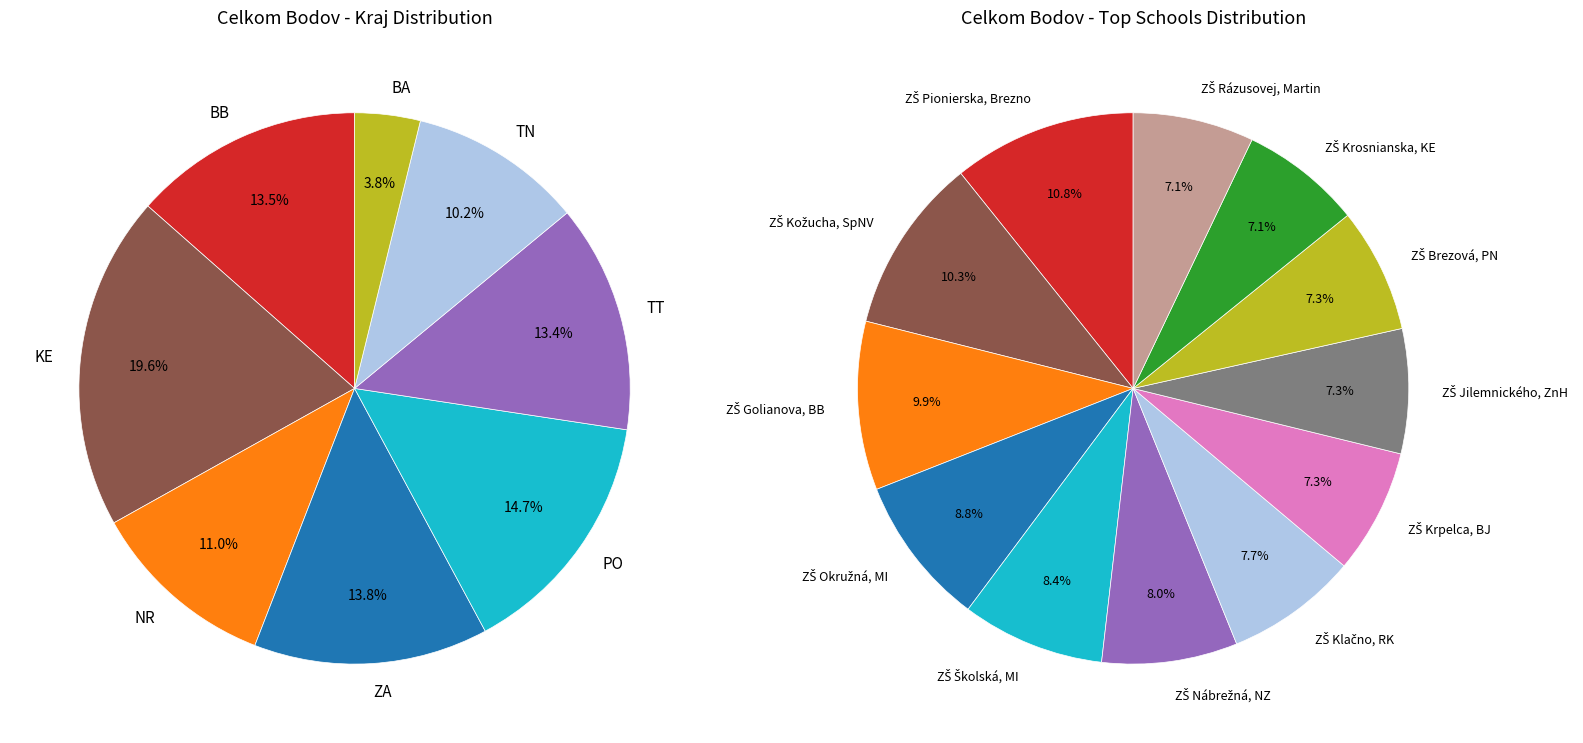

Which has a higher value, ZA or ZA?

ZA